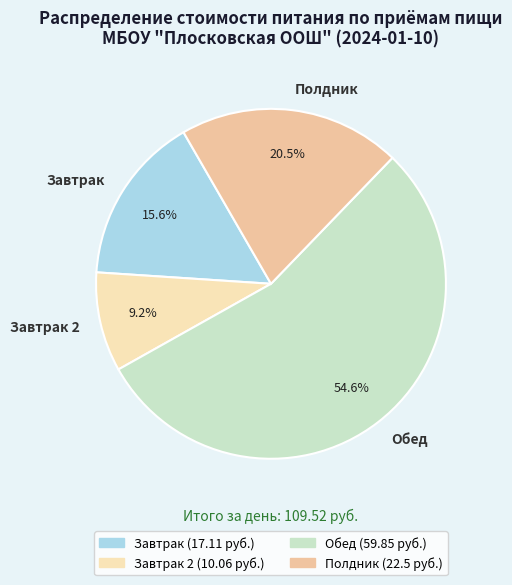

What is the total percentage of Полдник and Обед?

75.2%